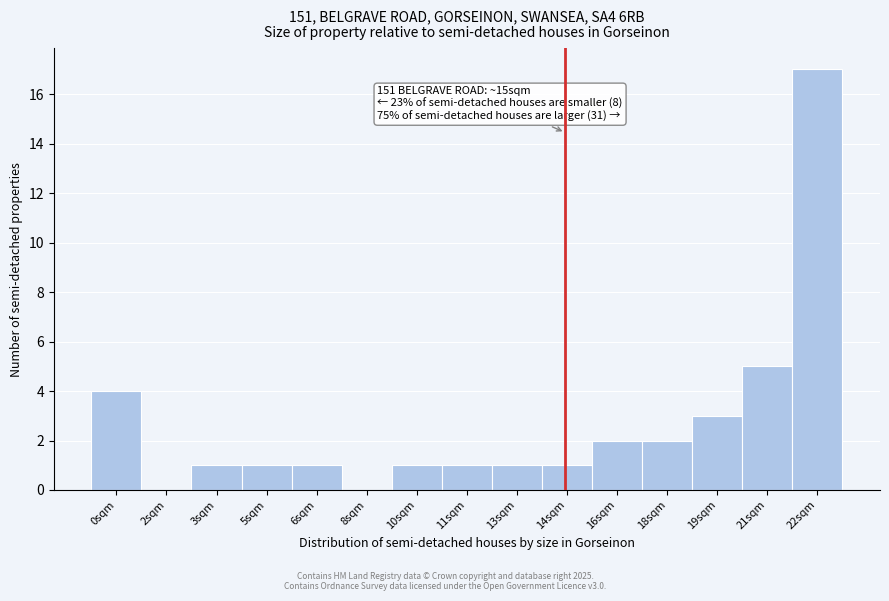

Reading left to right, what are all the values shown in this chart?

0sqm=4	2sqm=0	3sqm=1	5sqm=1	6sqm=1	8sqm=0	10sqm=1	11sqm=1	13sqm=1	14sqm=1	16sqm=2	18sqm=2	19sqm=3	21sqm=5	22sqm=17